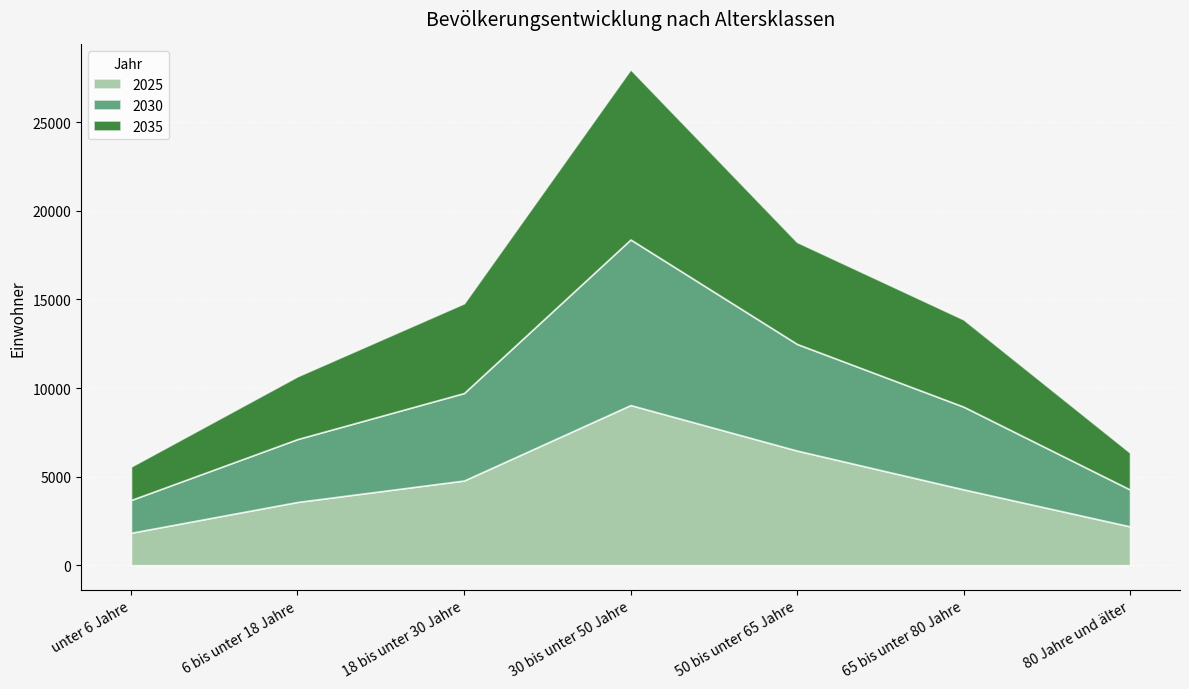

What is the difference between the 2025 values at 30 bis unter 50 Jahre and 65 bis unter 80 Jahre?

4760